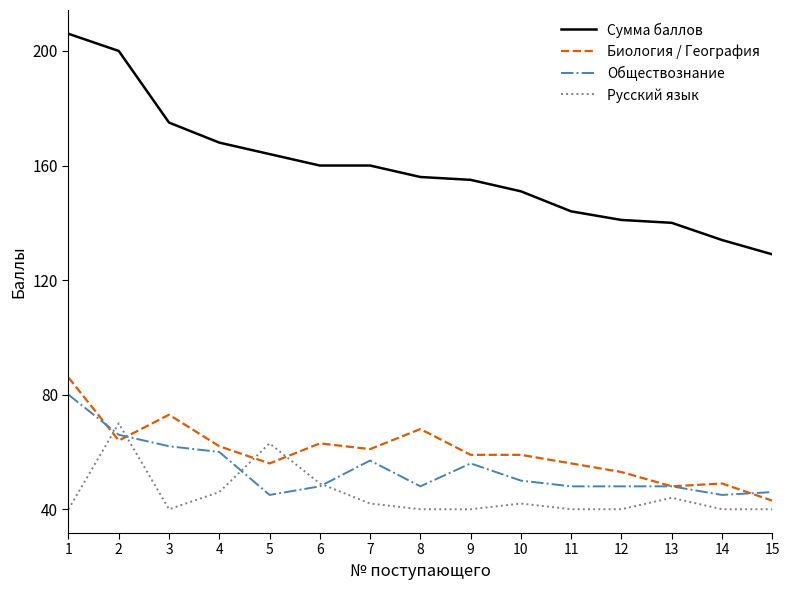

Between 5 and 9, which series saw the biggest shift?

Русский язык